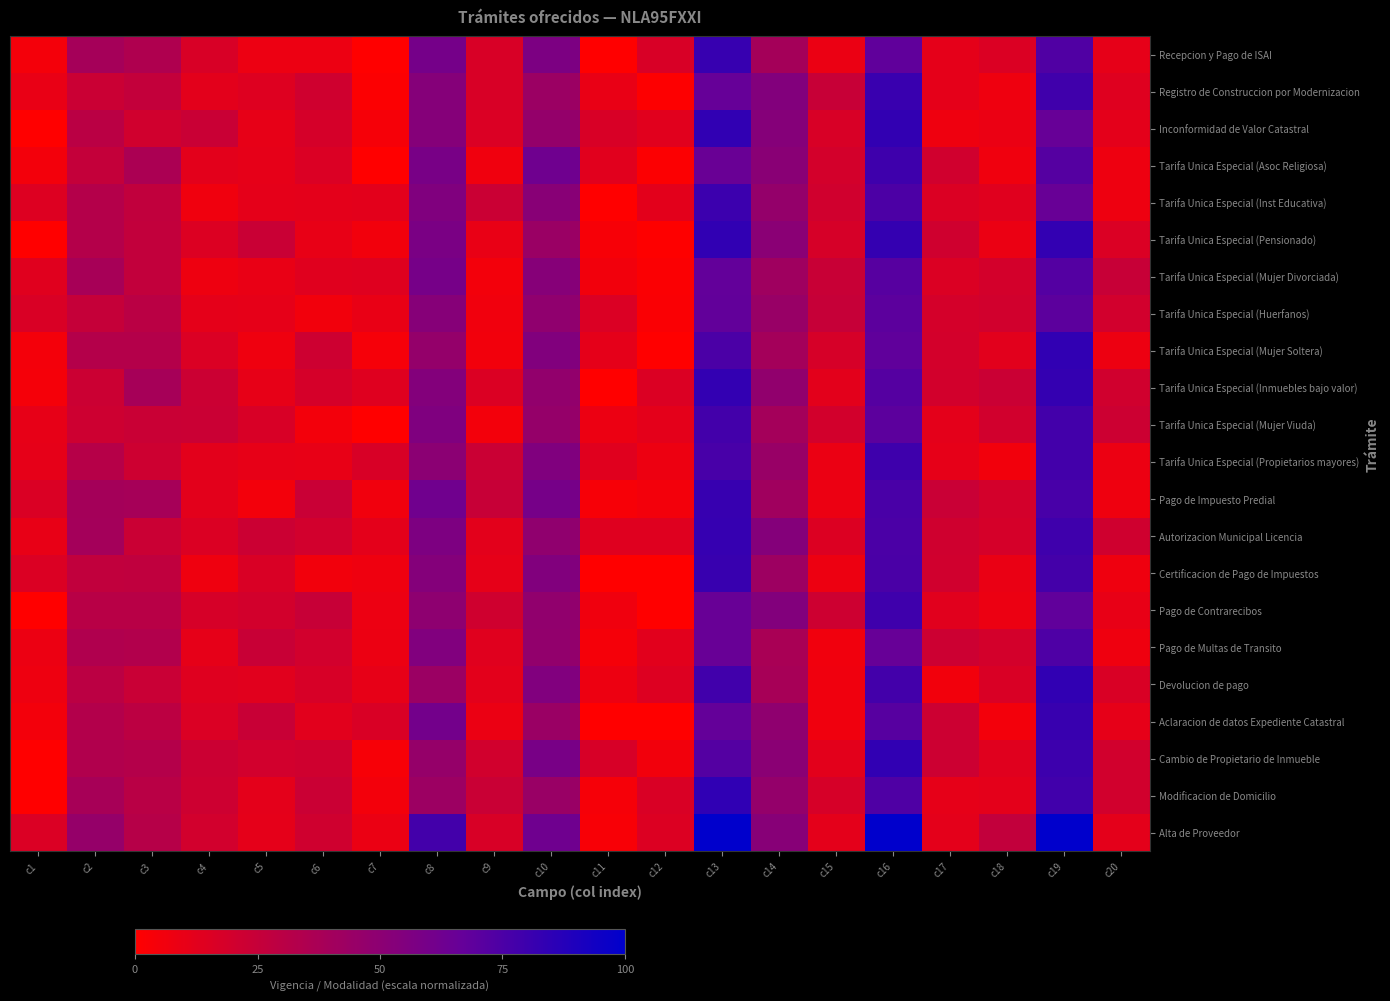

How many series are shown in this chart?

22